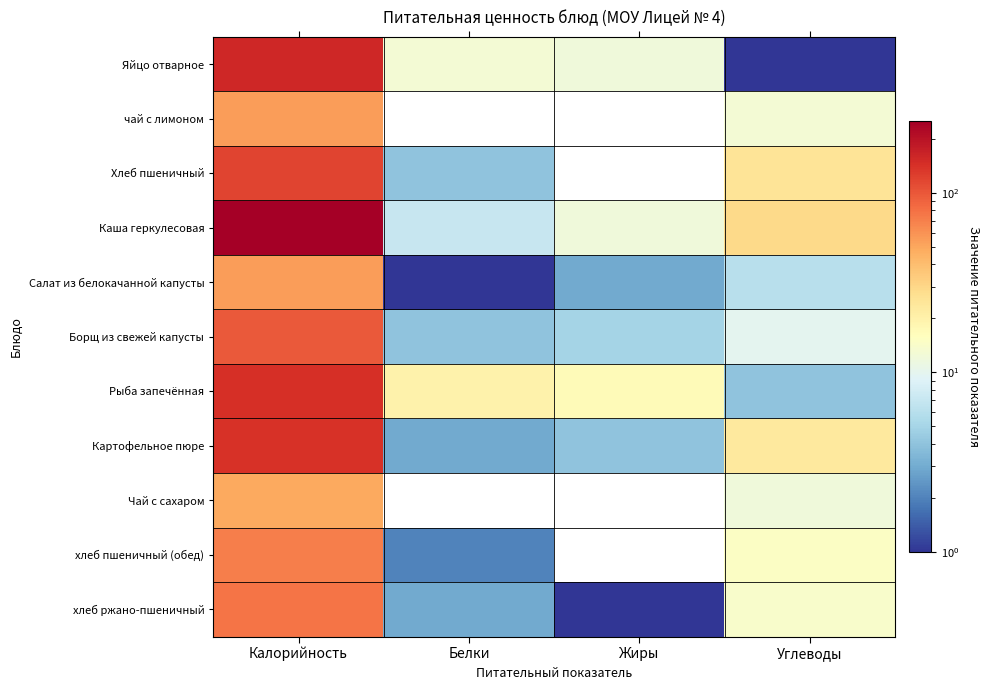

Which series has the largest total across all categories?

Каша геркулесовая